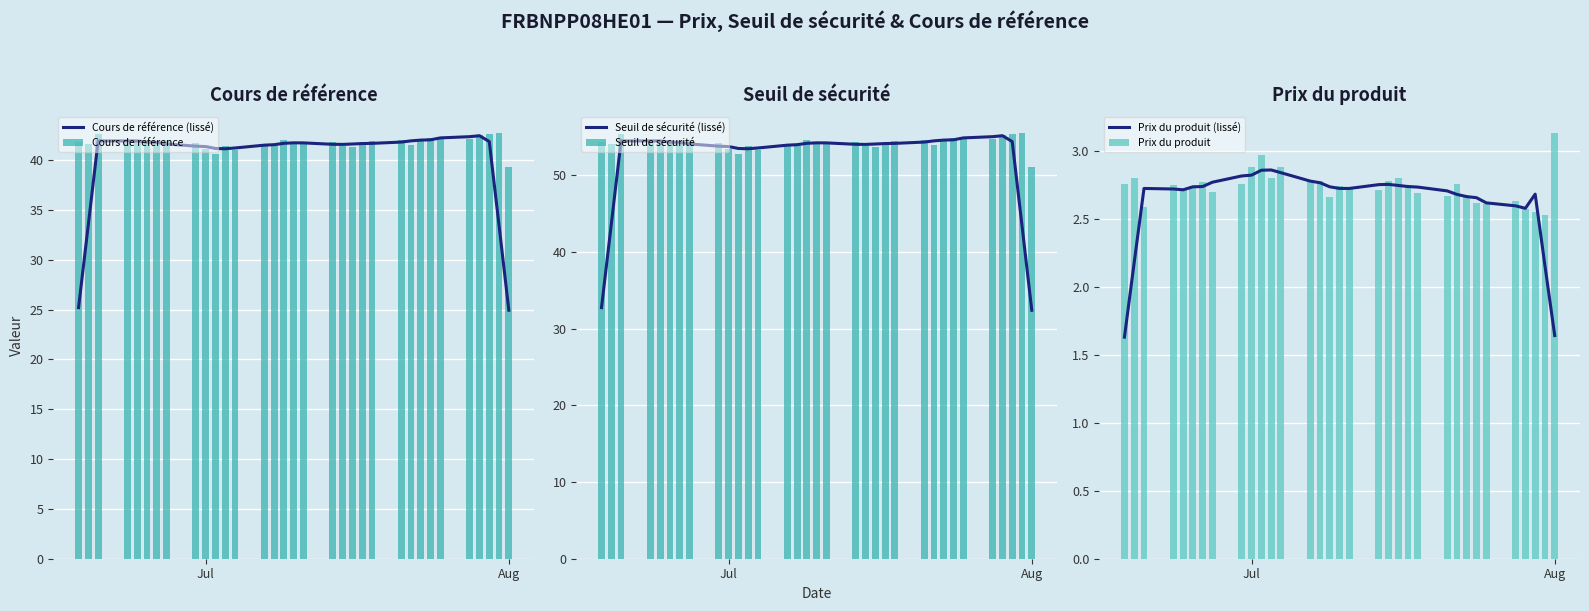

Reading left to right, extract all data points from this chart.

Cours de référence (lissé): 25.2	33.5	41.9	41.9	41.9	41.8	41.8	41.6	41.4	41.3	41.2	41.1	41.2	41.5	41.5	41.7	41.7	41.7	41.6	41.6	41.6	41.6	41.7	41.8	41.9	42.0	42.0	42.2	42.3	42.4	41.8	33.4	24.9
Cours de référence: 41.8	41.6	42.6	41.7	41.9	41.8	41.6	42.0	41.7	41.1	40.6	41.4	41.0	41.5	41.5	42.0	41.6	41.7	41.8	41.4	41.3	41.6	41.9	42.0	41.5	42.0	42.2	42.3	42.1	42.5	42.6	42.7	39.3
Seuil de sécurité (lissé): 32.7	43.6	54.5	54.5	54.5	54.3	54.3	54.1	53.8	53.7	53.5	53.5	53.6	53.9	54.0	54.2	54.2	54.2	54.0	54.0	54.1	54.1	54.2	54.3	54.5	54.6	54.6	54.9	55.0	55.2	54.4	43.4	32.4
Seuil de sécurité: 54.3	54.1	55.4	54.2	54.4	54.3	54.1	54.5	54.2	53.4	52.8	53.8	53.3	54.0	53.9	54.7	54.1	54.2	54.3	53.8	53.7	54.1	54.5	54.6	54.0	54.6	54.9	55.0	54.8	55.2	55.4	55.5	51.1
Prix du produit (lissé): 1.6	2.2	2.7	2.7	2.7	2.7	2.7	2.8	2.8	2.8	2.9	2.9	2.8	2.8	2.8	2.7	2.7	2.7	2.8	2.8	2.7	2.7	2.7	2.7	2.7	2.7	2.7	2.6	2.6	2.6	2.7	2.2	1.6
Prix du produit: 2.8	2.8	2.6	2.8	2.7	2.7	2.8	2.7	2.8	2.9	3.0	2.8	2.9	2.8	2.8	2.7	2.7	2.7	2.7	2.8	2.8	2.8	2.7	2.7	2.8	2.7	2.6	2.6	2.6	2.6	2.5	2.5	3.1